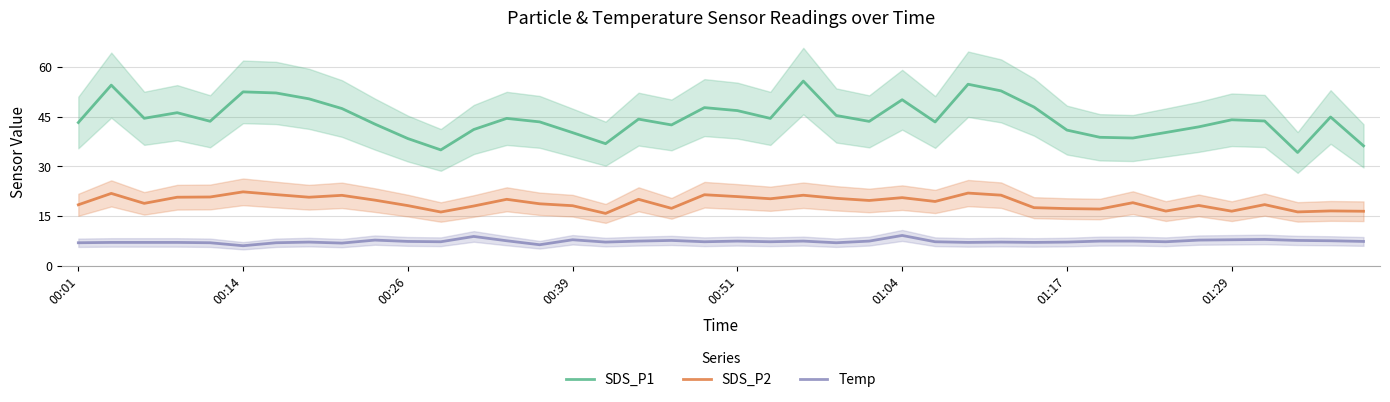

True or false: SDS_P2 and Temp cross at least once.

False